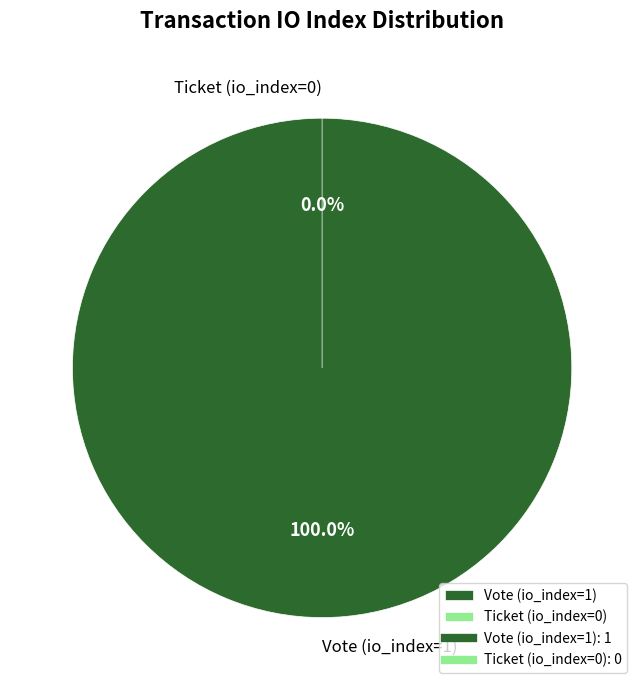

What percentage is the Vote (io_index=1) slice, to the nearest percent?

100%